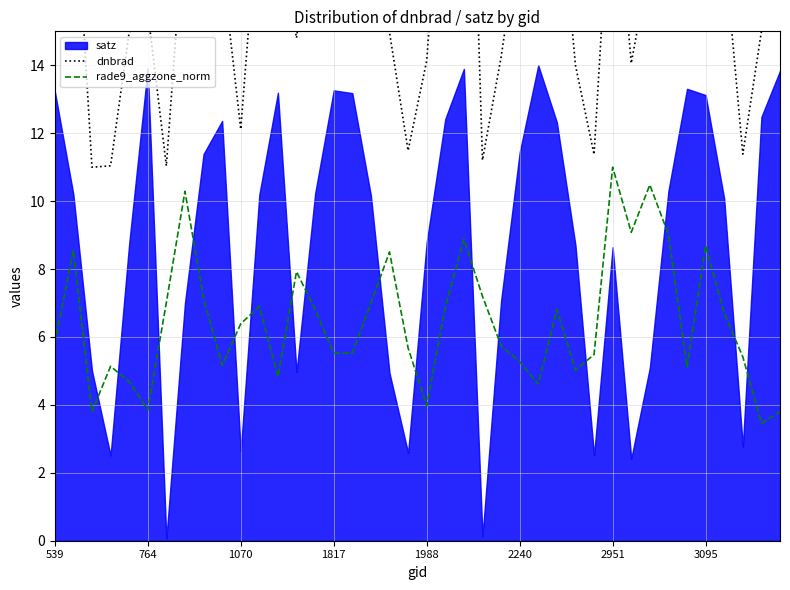

True or false: rade9_aggzone_norm has a value of 3.9 at 33.

False